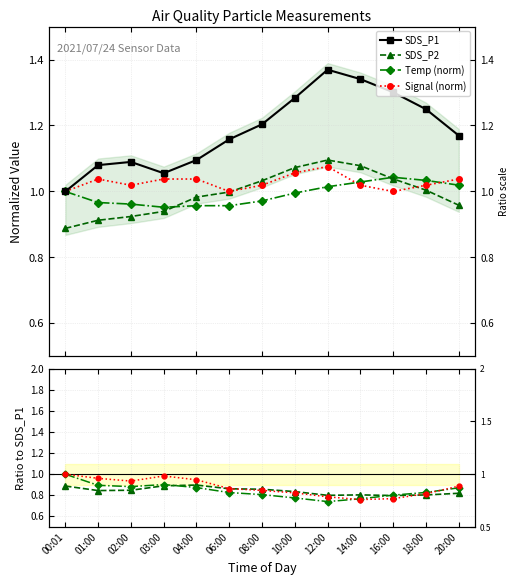

How many lines are shown in the chart?

4